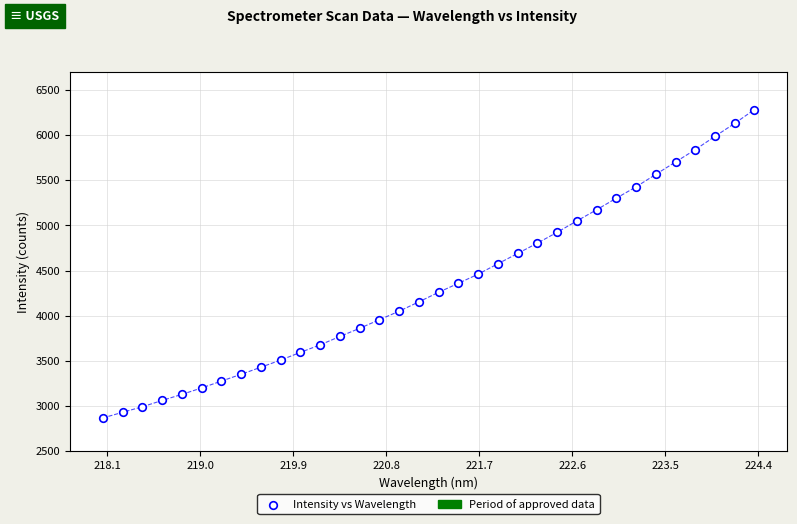

What is the range of X values (max minus min)?

6.3